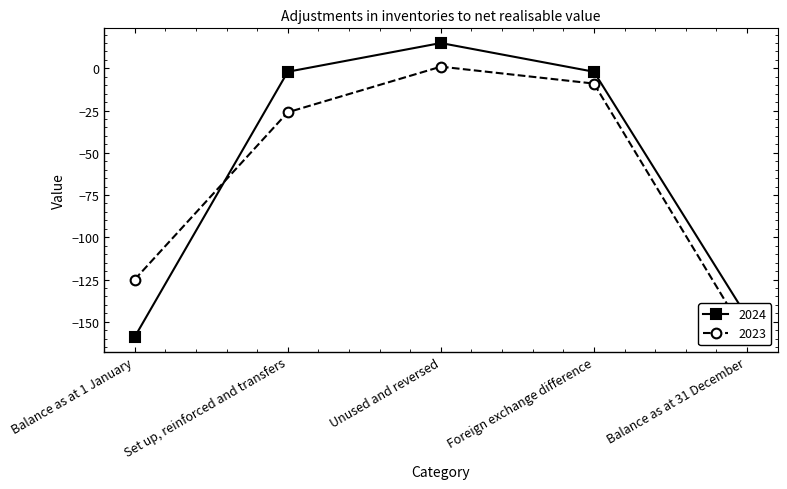

Rank the series by their average value, from lowest to highest.

2023, 2024